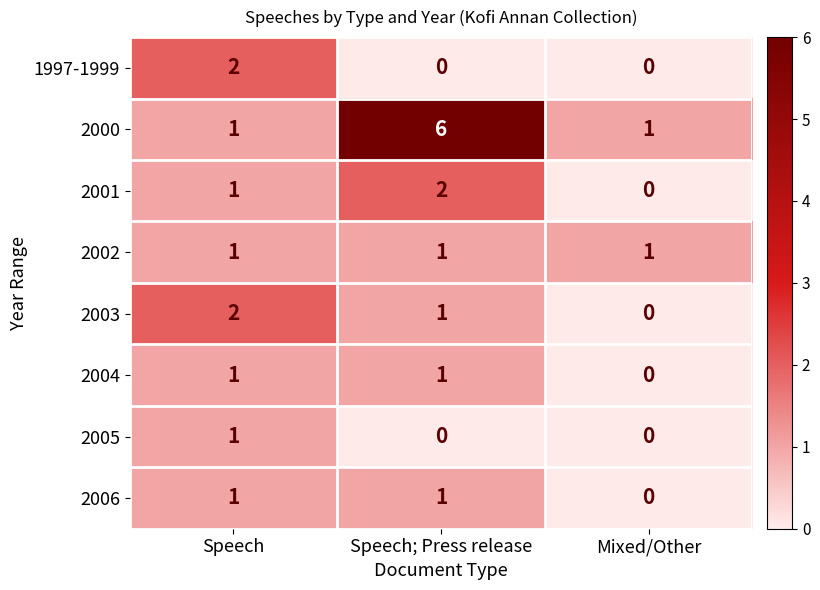

How many positive values does the 2005 series have?

1